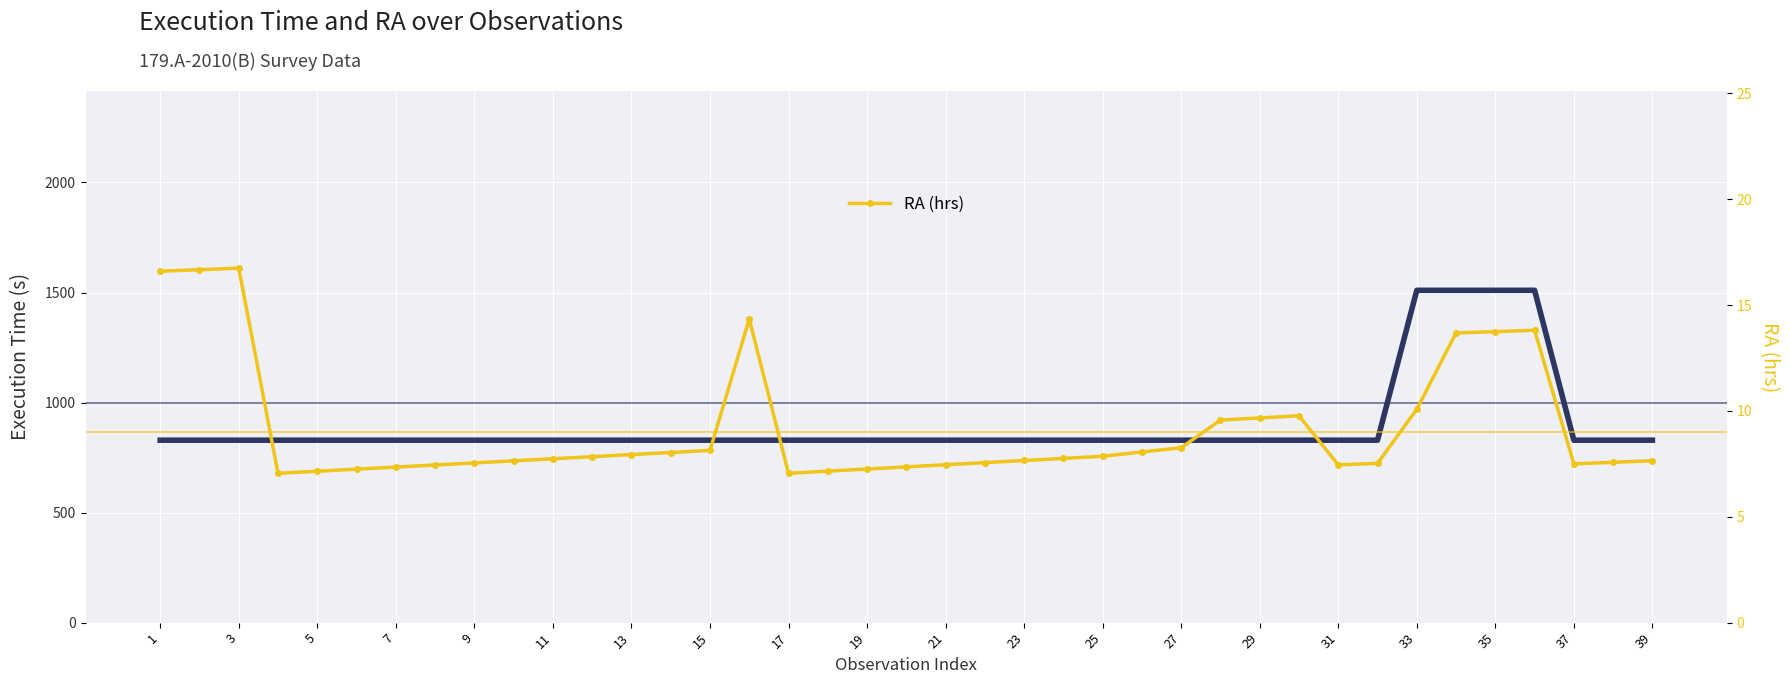

Which label corresponds to the smallest value in the chart?

7